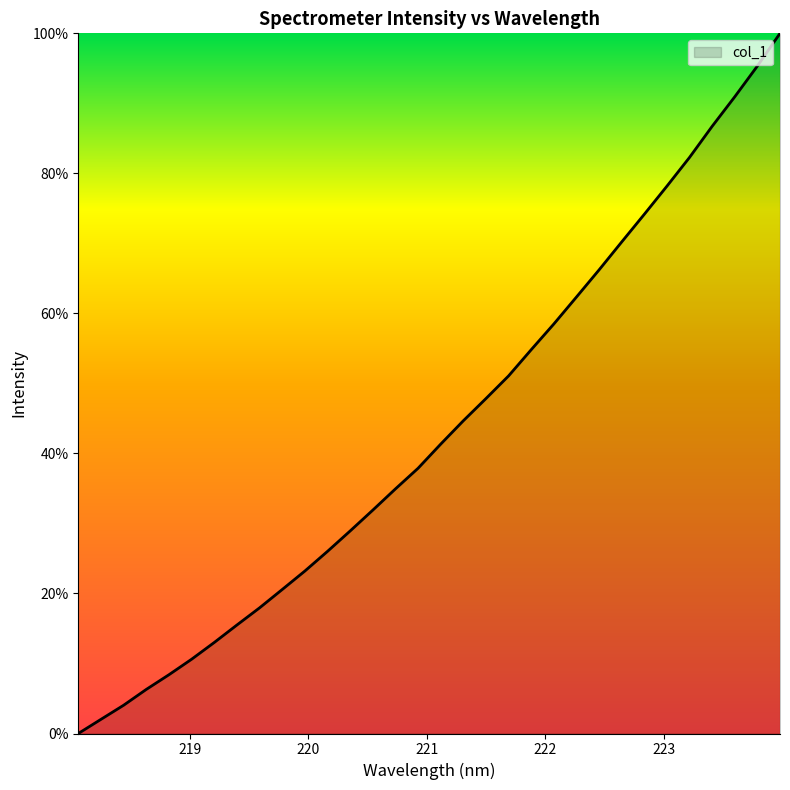

What is the maximum value shown in the chart?

100.0